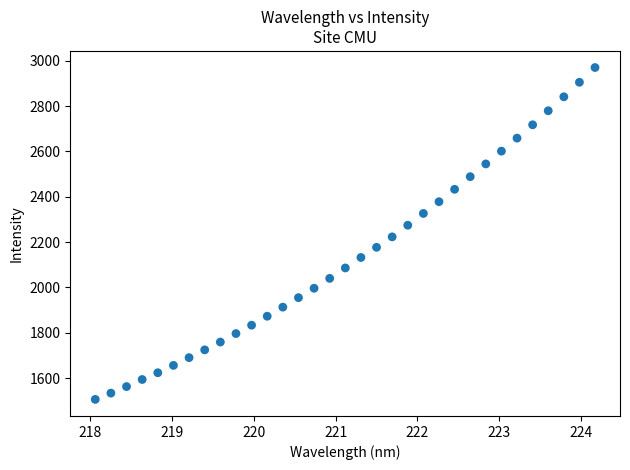

What is the range of Y values (max minus min)?

1463.7